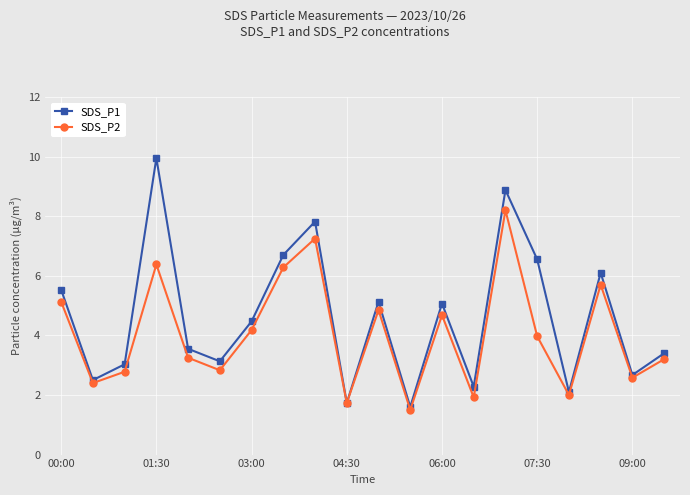

Which series has the largest total across all categories?

SDS_P1